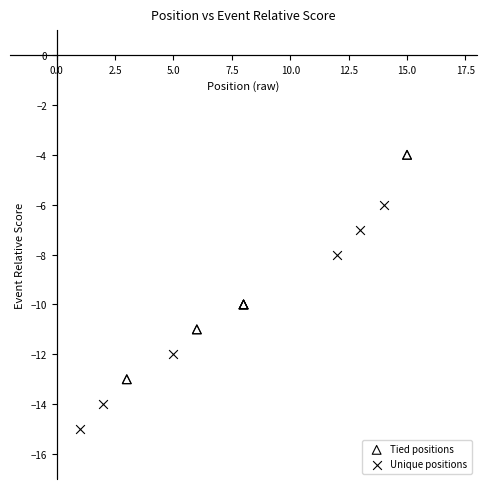

Which series contains the lowest Y value?

Unique positions